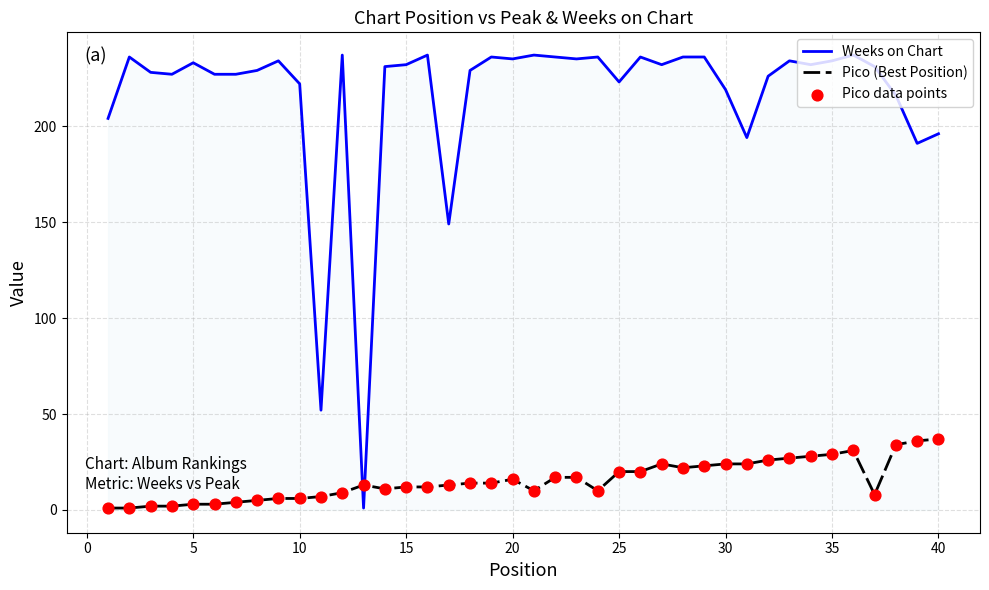

Which series has the largest total across all categories?

Weeks on Chart